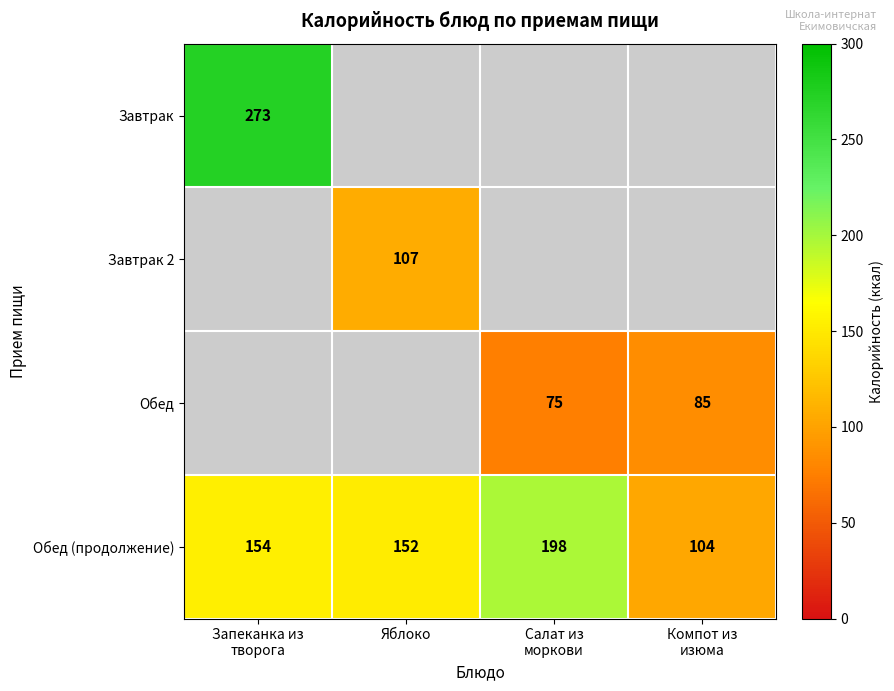

Where is Обед (продолжение) nearest to the value 151?

Яблоко